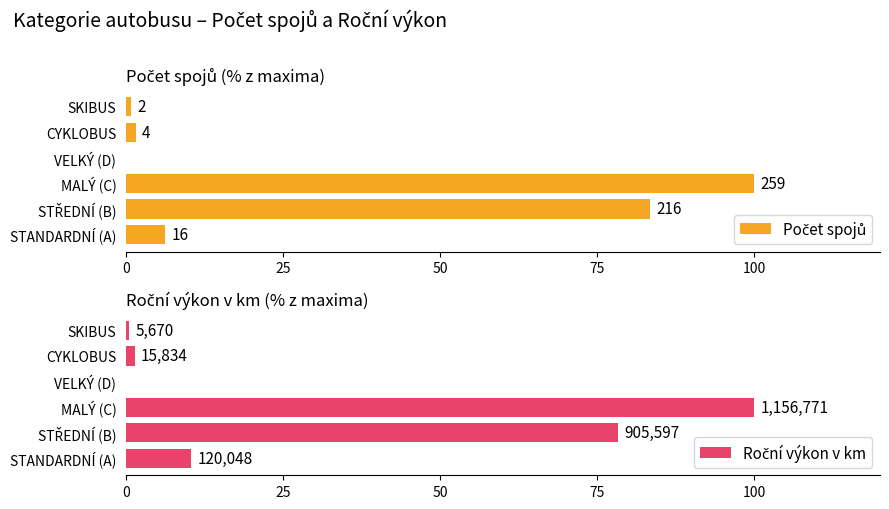

What position from the left is STANDARDNÍ (A)?

1